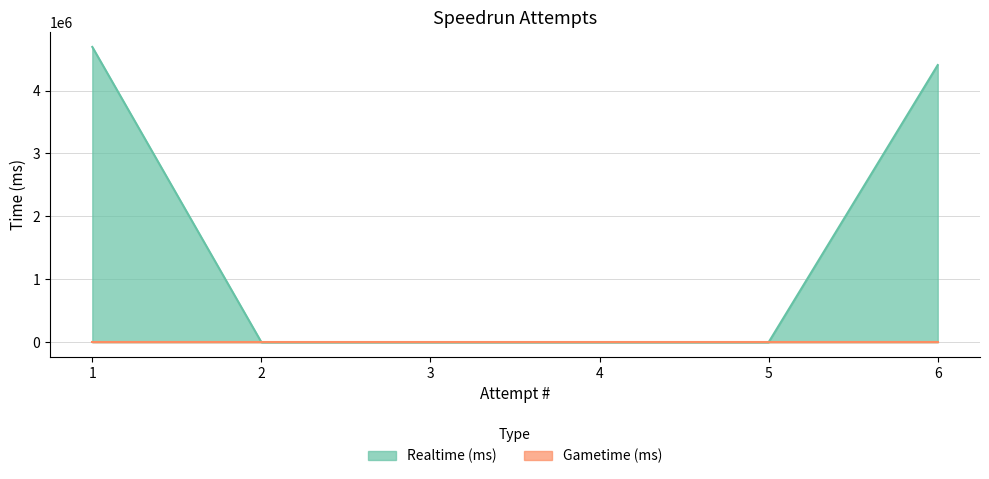

How many lines are shown in the chart?

2